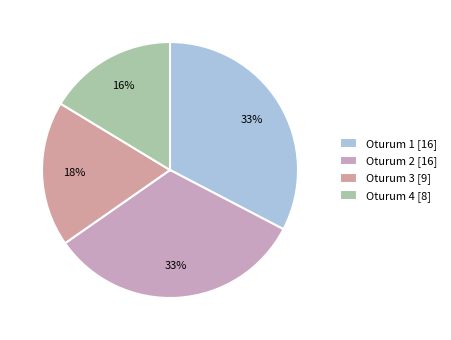

To the nearest percent, what is the average slice percentage?

25%